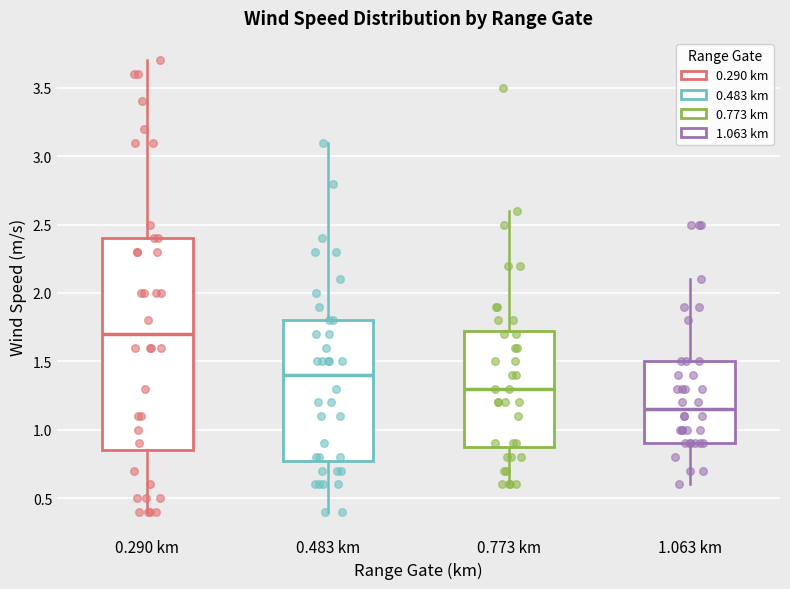

Comparing the boxes themselves (not the whiskers), which one is the tallest?

0.290 km